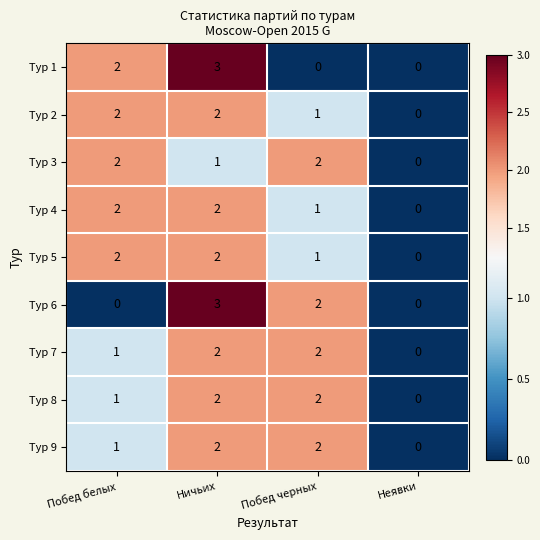

What is the sum of all Тур 6 values?

5